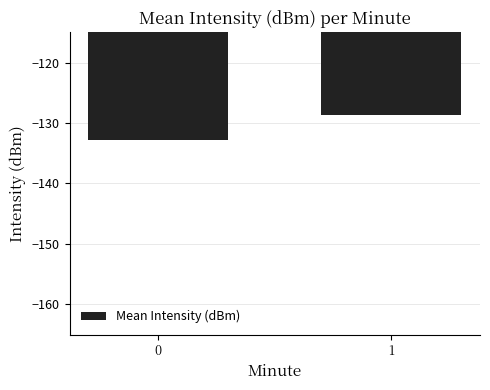

What is the minimum value shown in the chart?

-132.8